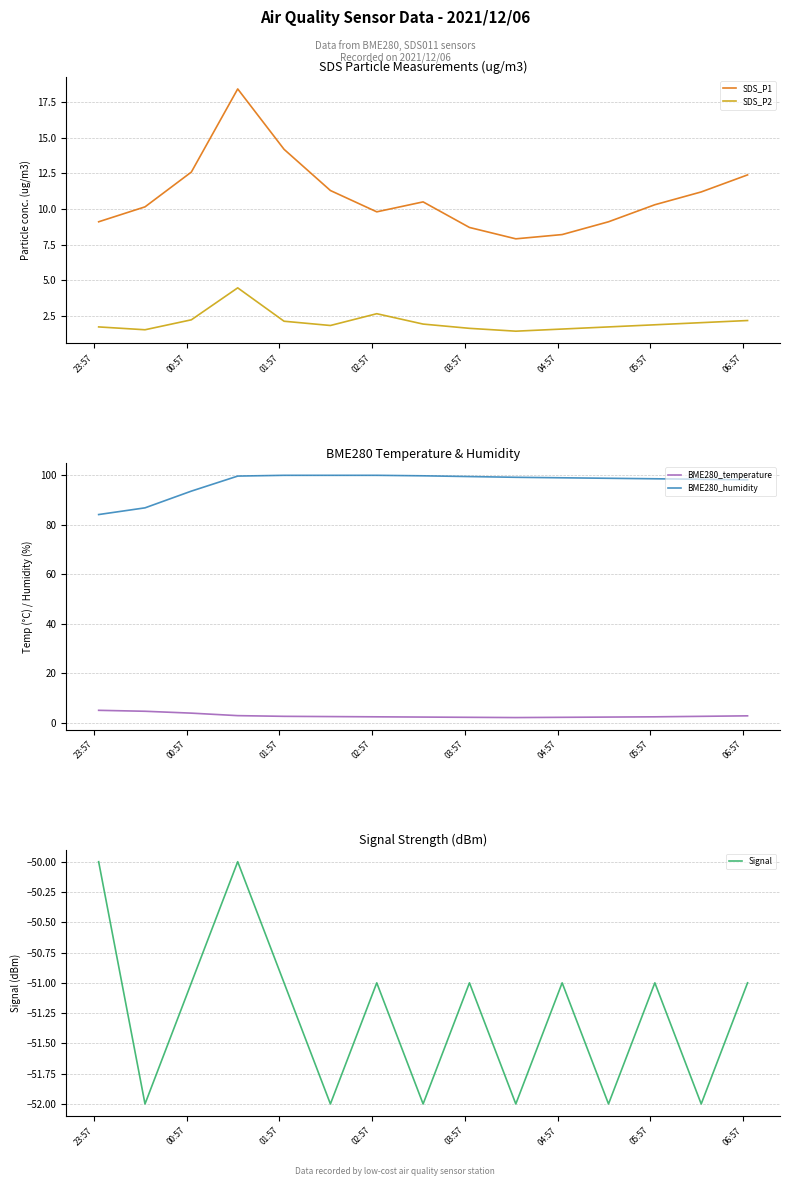

At how many categories does at least one series exceed 24?

15